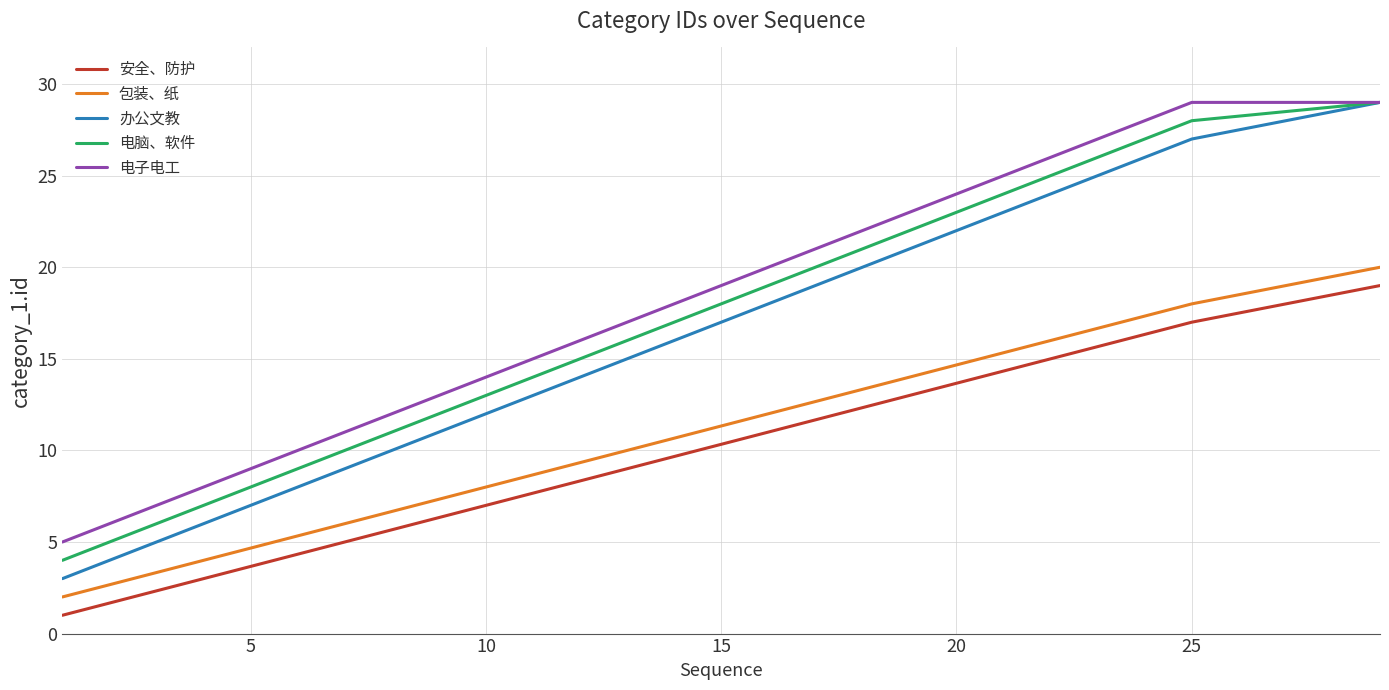

True or false: 安全、防护 and 电子电工 intersect in this chart.

False